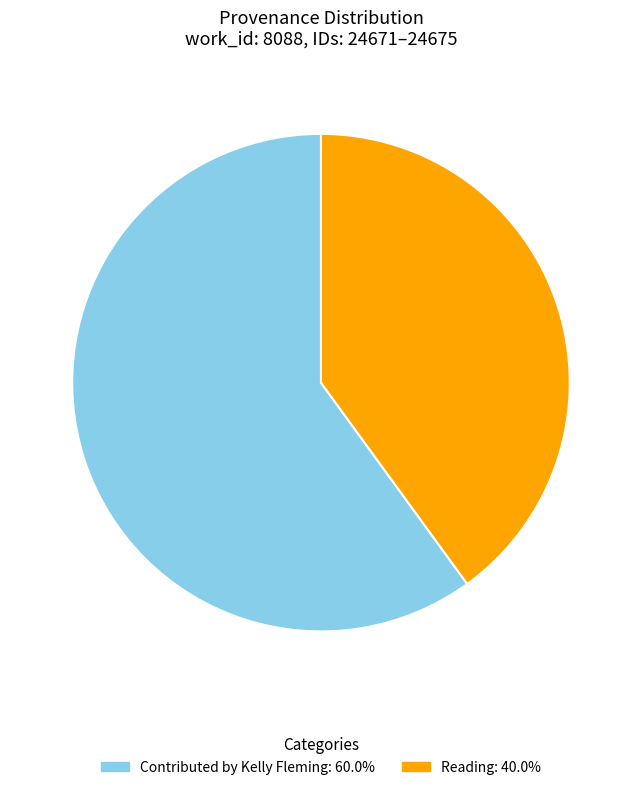

Does any single category account for the majority?

Yes